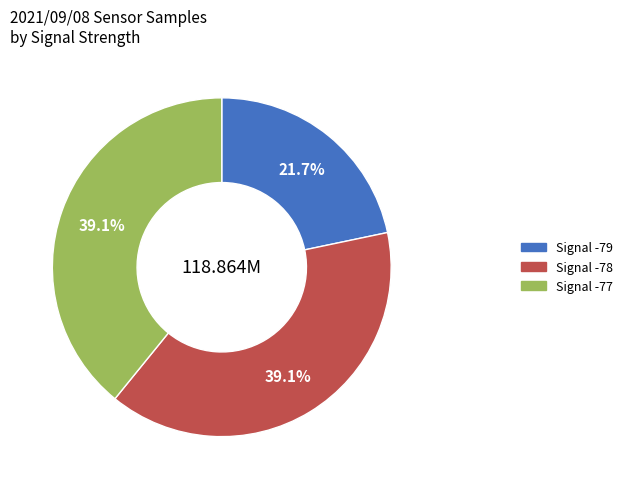

Is there a majority slice in this chart?

No